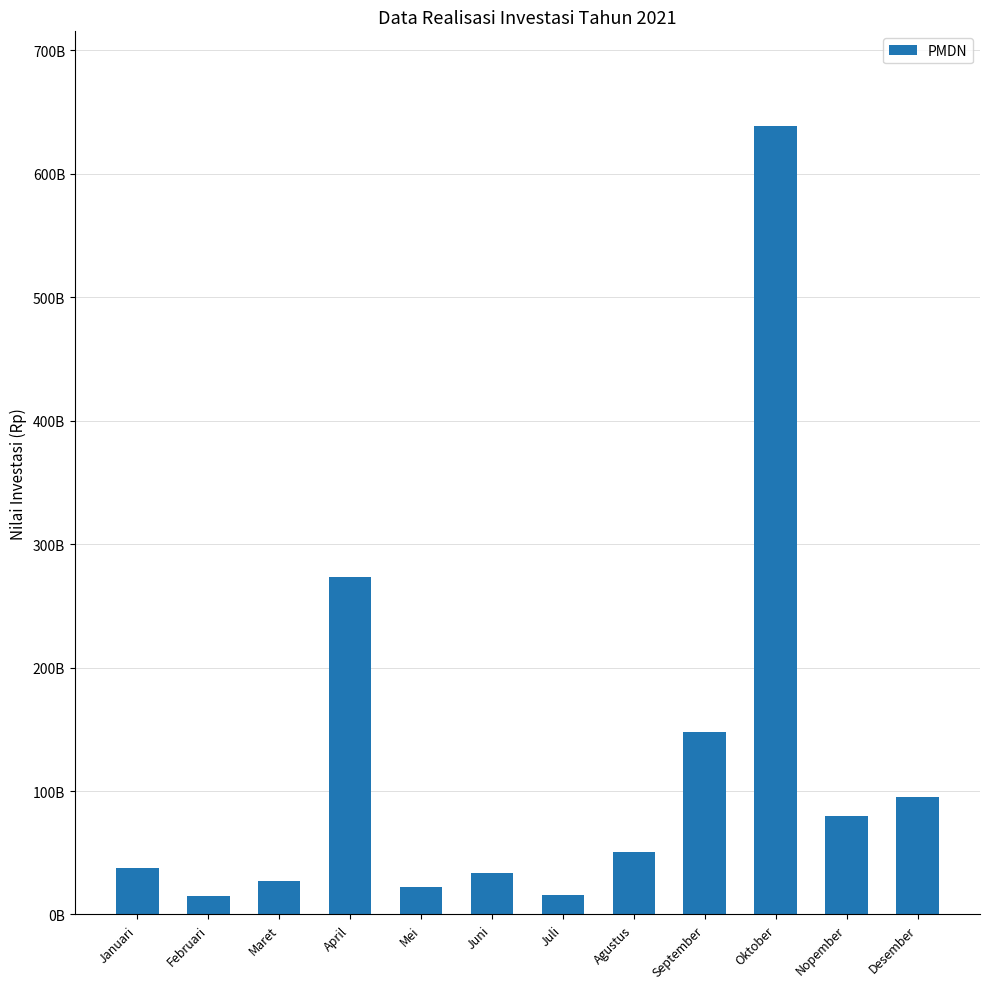

What is the value of the 3rd bar from the left?

27017466661